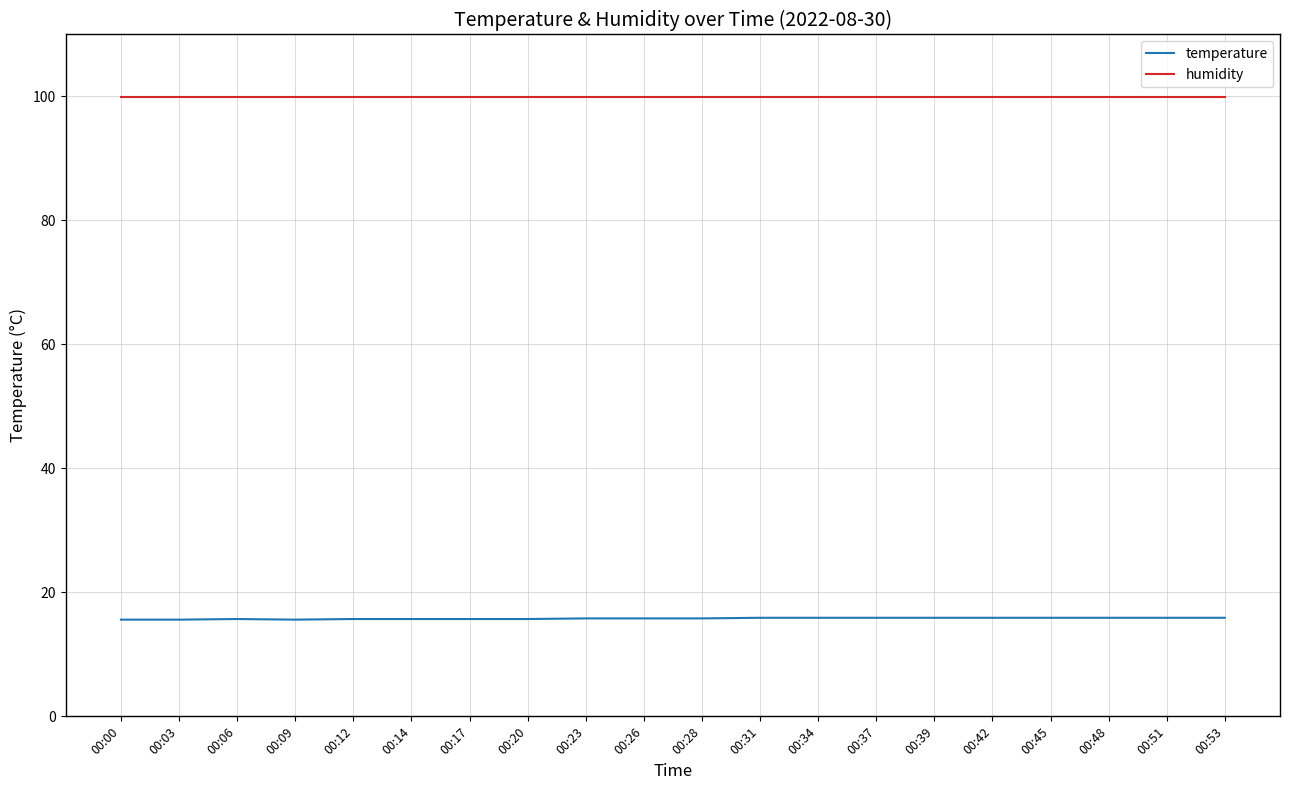

What is the total value across all series at 00:06?

115.6